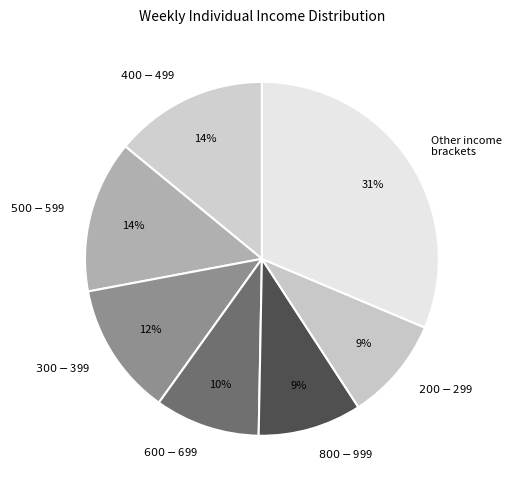

To the nearest percent, what is the difference between the largest and smallest slice percentages?

22%